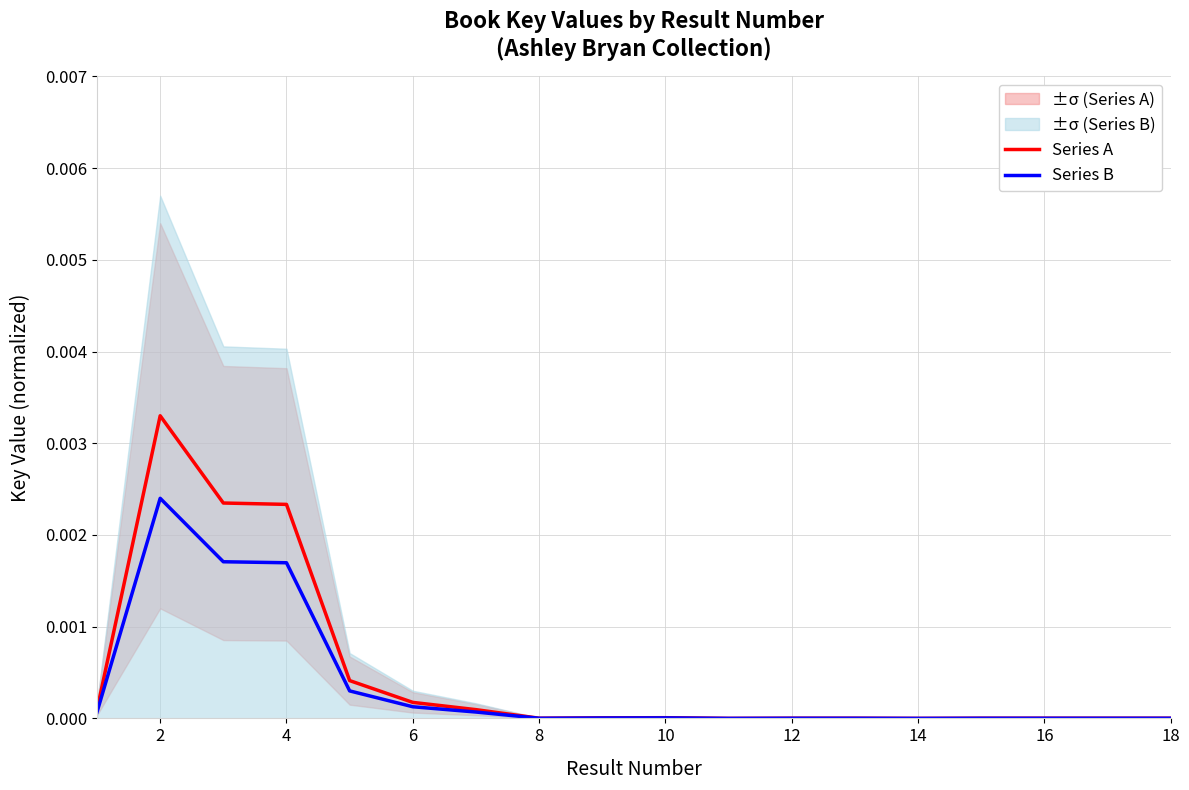

Is the value of Series B at 14 greater than the value of Series A at 0?

No